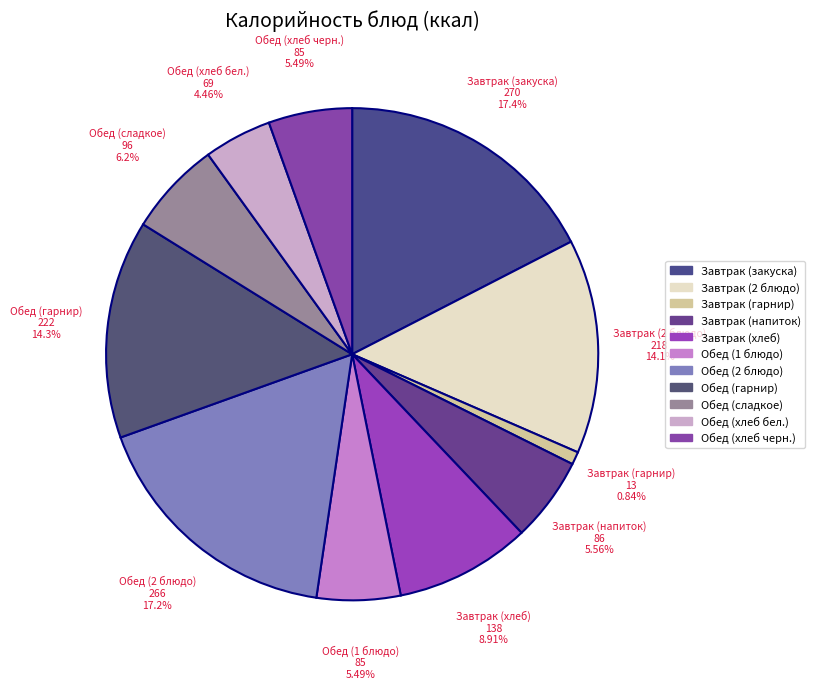

What portion of the pie excludes Обед (хлеб бел.)?

95.5%